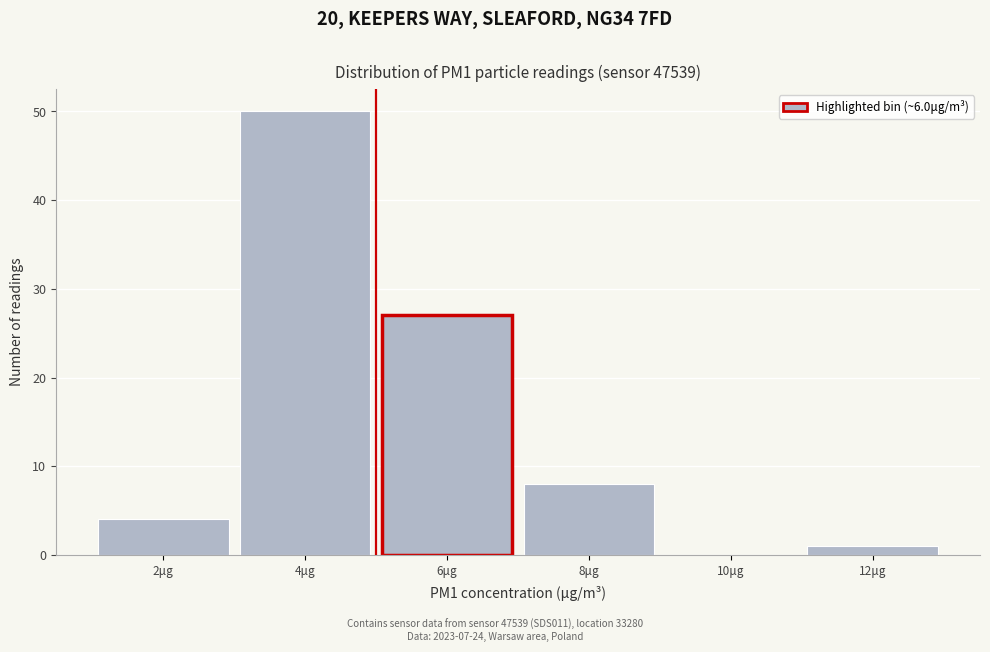

Reading left to right, transcribe all the data shown in this chart.

2μg=4	4μg=50	6μg=27	8μg=8	10μg=0	12μg=1